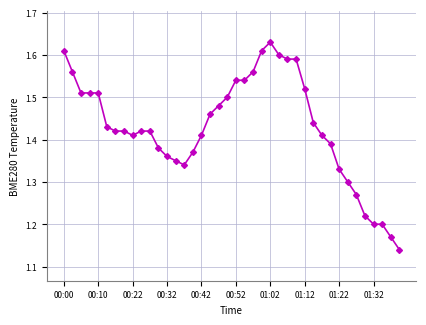

Count the values in the range 1 to 2.

40